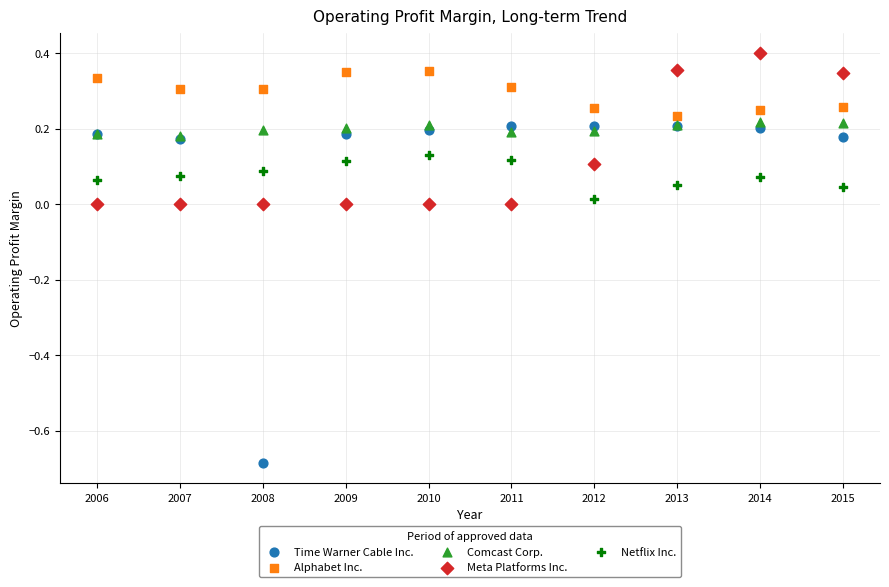

Which series has the largest Y range (max minus min)?

Time Warner Cable Inc.